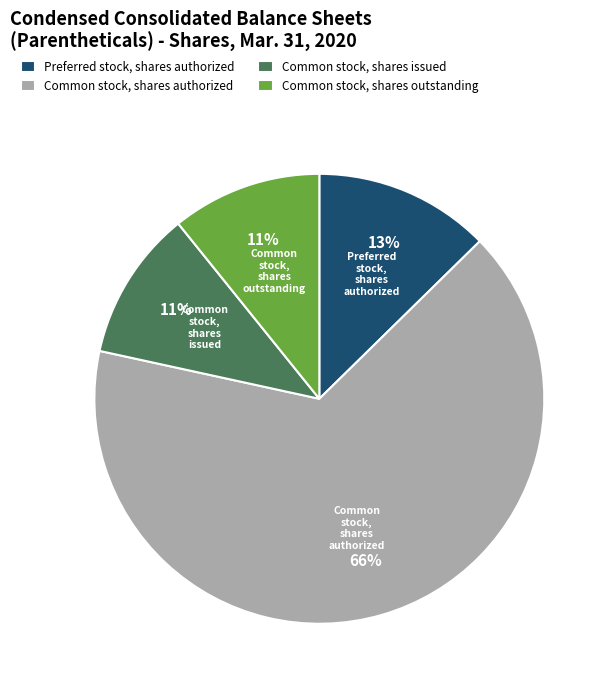

What is the largest slice in the pie chart?

Common stock, shares authorized